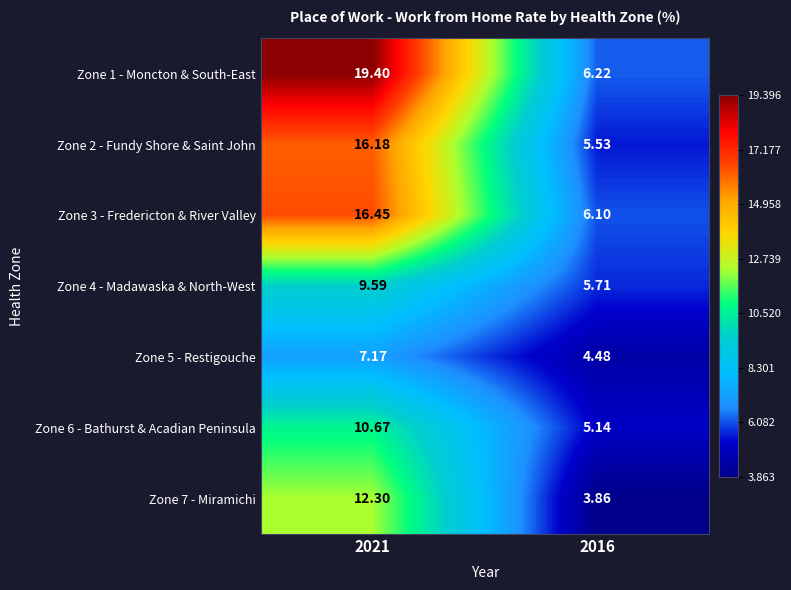

Which series has the largest range (max minus min)?

Zone 1 - Moncton & South-East